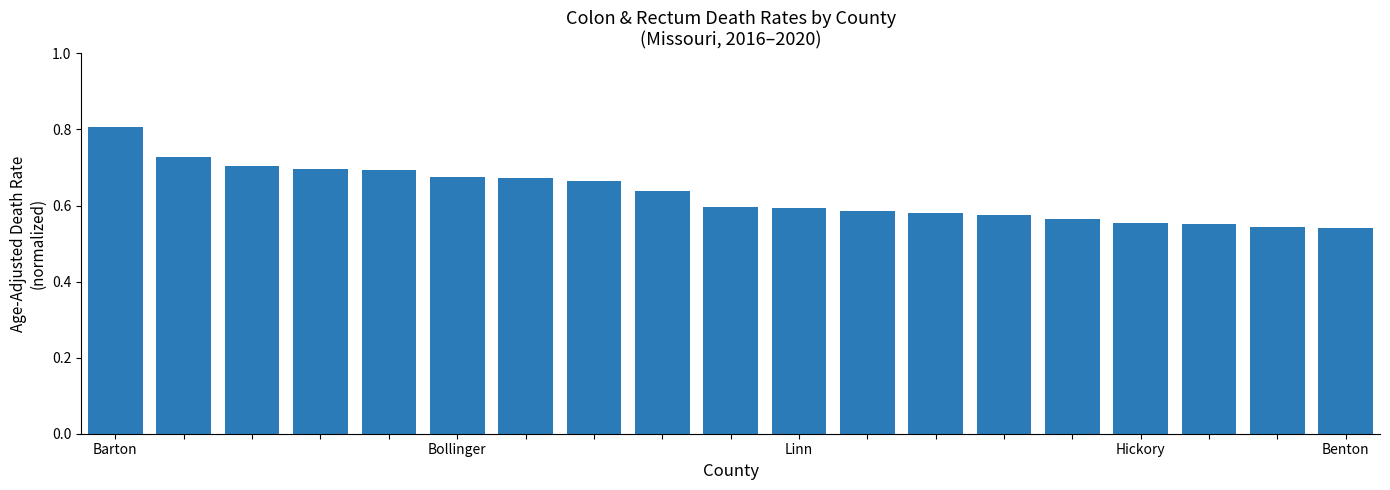

How many categories are shown in the chart?

19